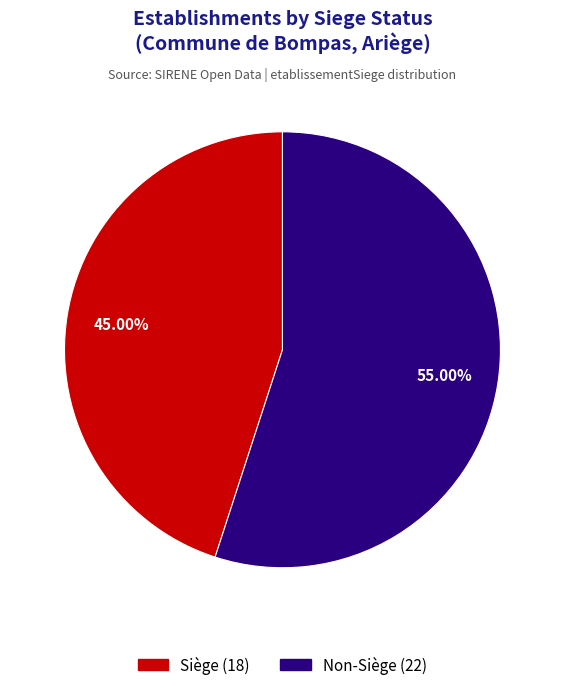

Does any single category account for the majority?

Yes